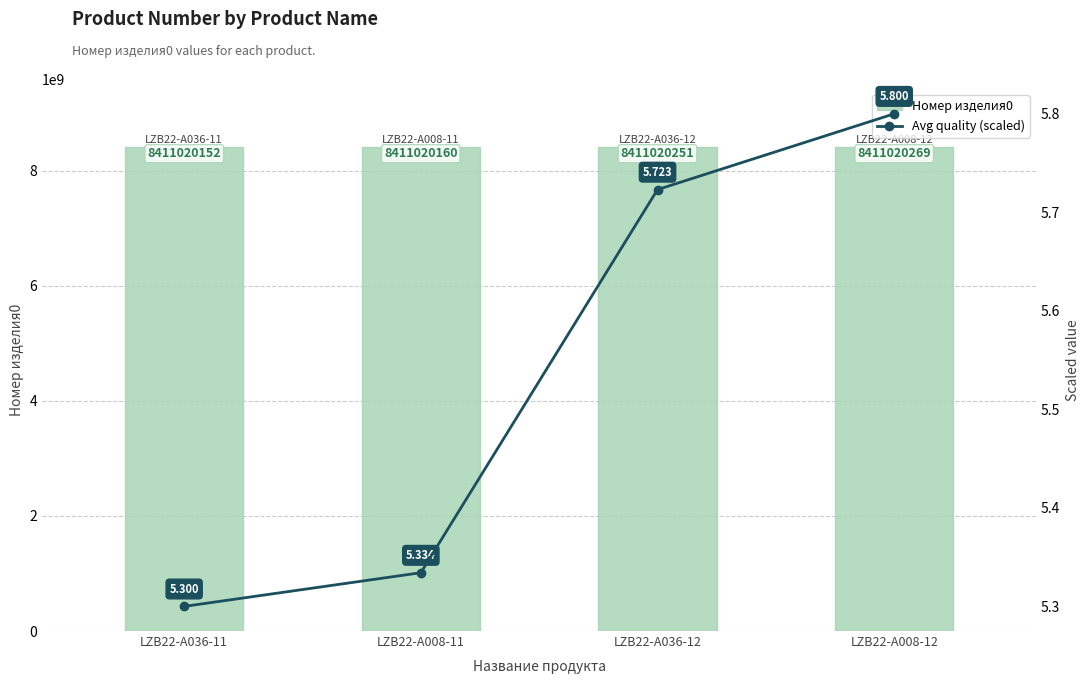

Between LZB22-A036-11 and LZB22-A008-11, which series saw the biggest shift?

Номер изделия0